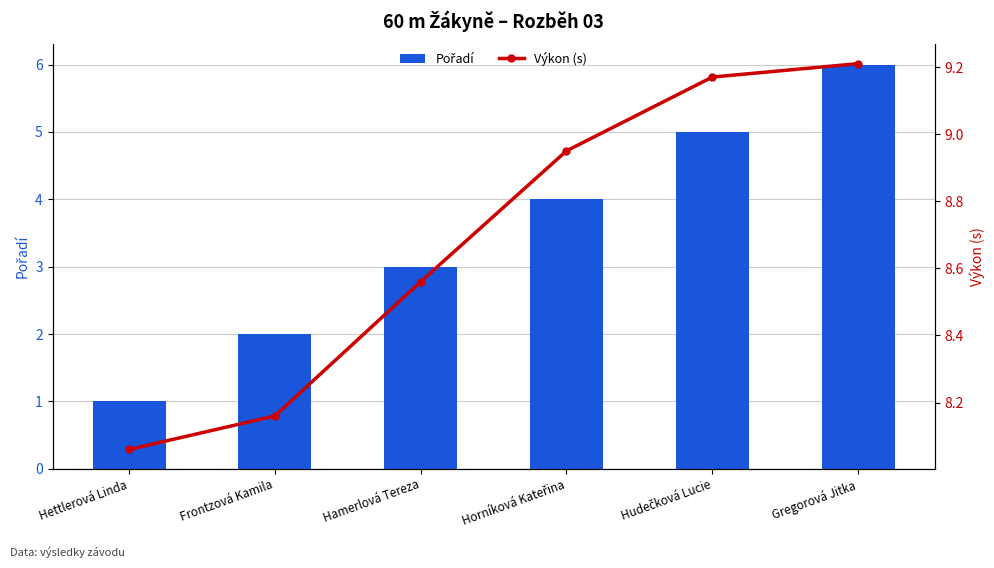

Between Horníková Kateřina and Gregorová Jitka, which series saw the biggest shift?

Pořadí